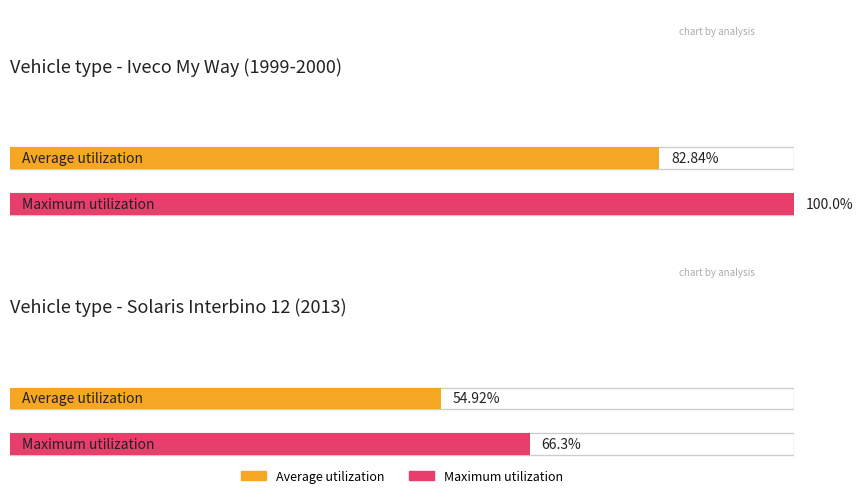

True or false: Standing seats has a value of 24 at 6.

False